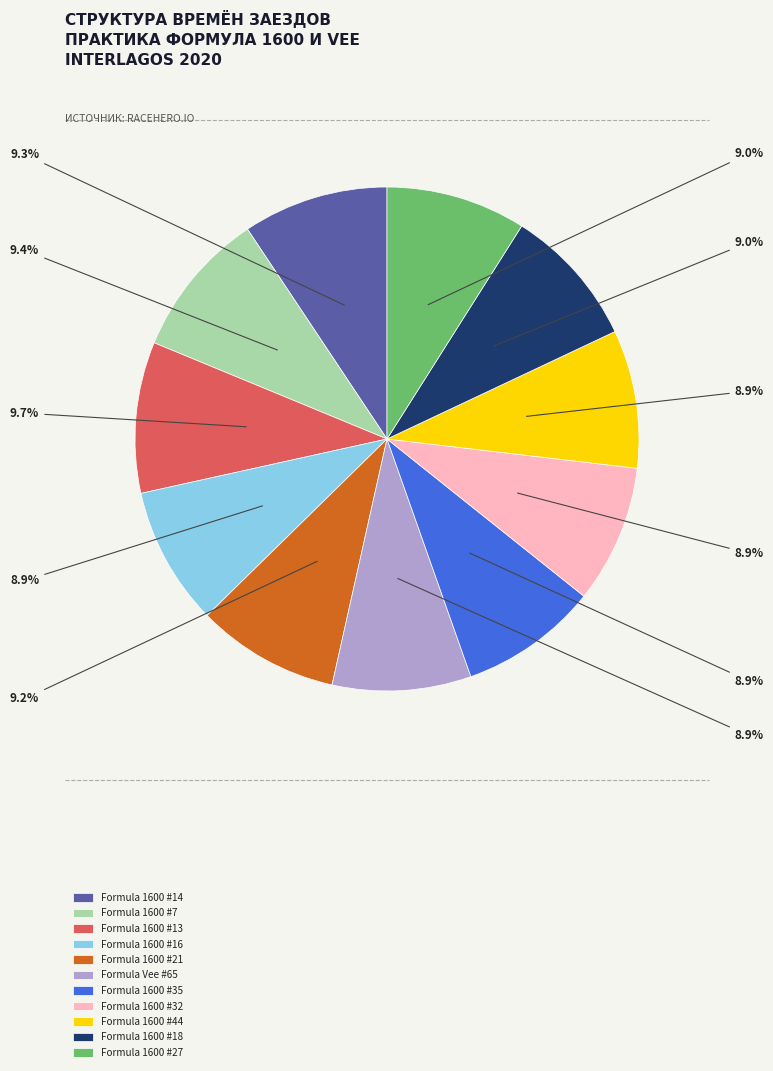

What is the ratio of the value at Formula 1600 #21 to the value at Formula Vee #65?

1.0